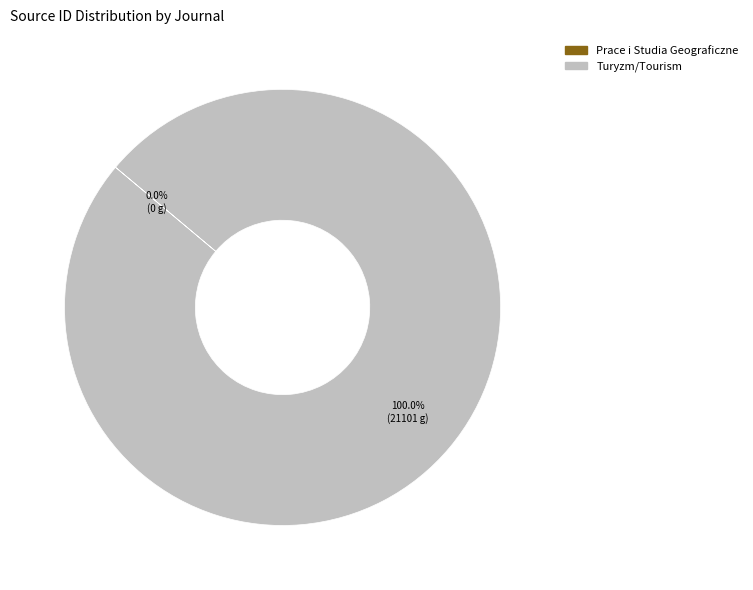

Which slice is the largest?

Turyzm/Tourism